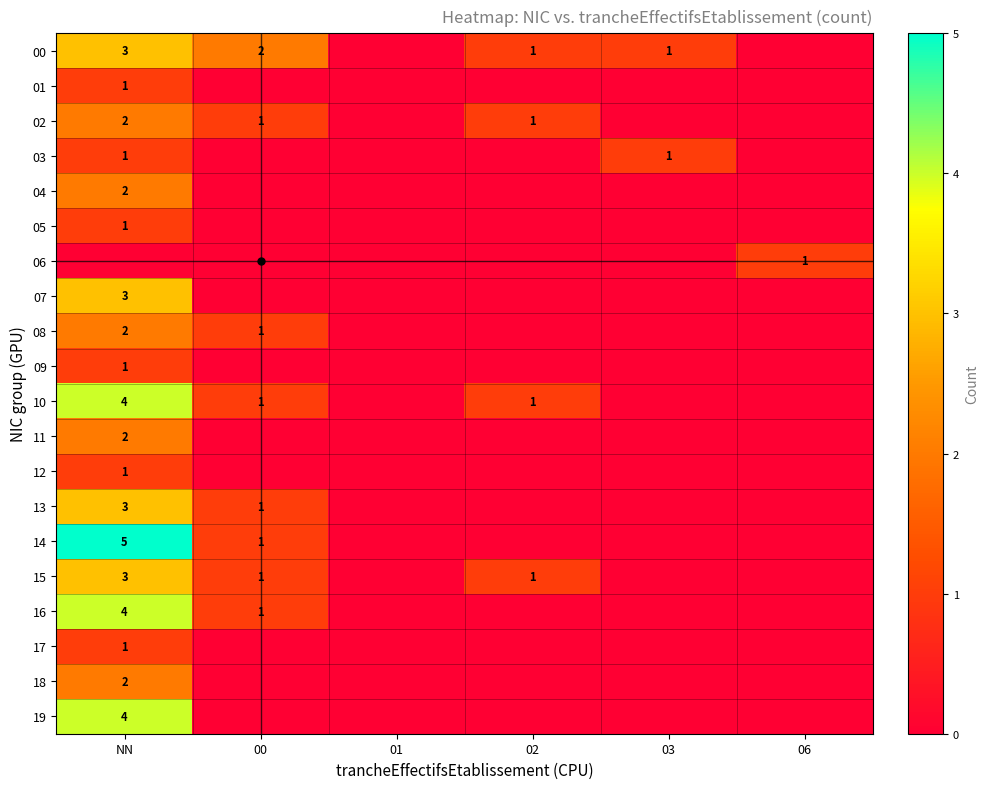

Count the number of data series in this chart.

20